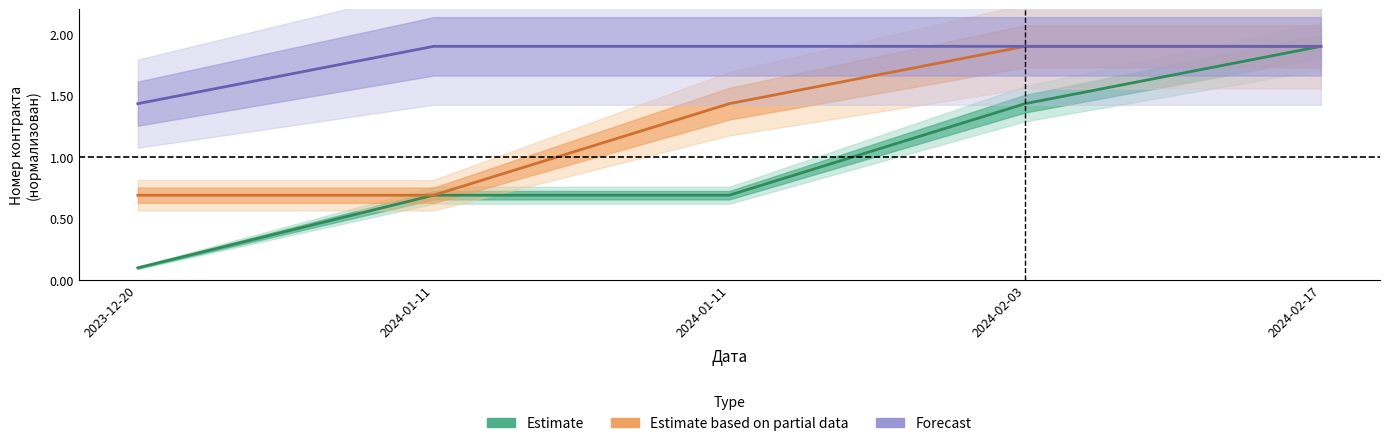

True or false: Estimate and Forecast cross at least once.

False